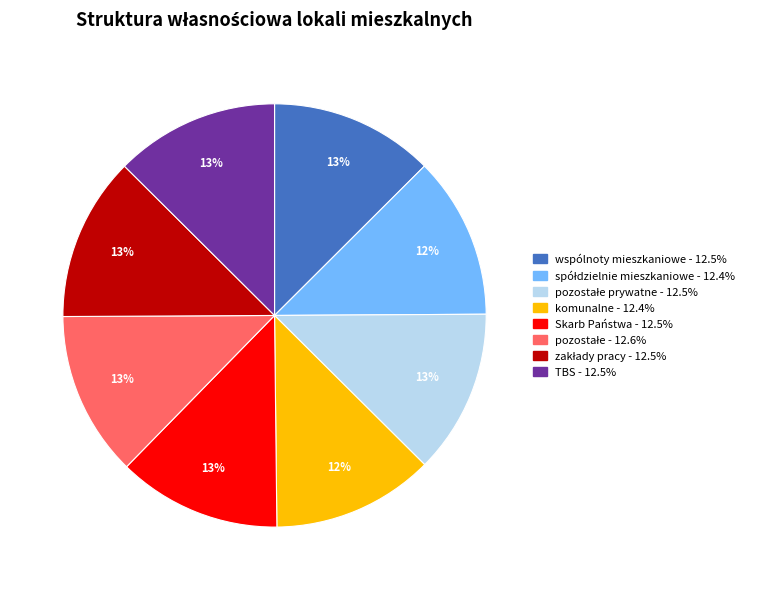

To the nearest percent, what portion does TBS - 12.5% represent?

13%